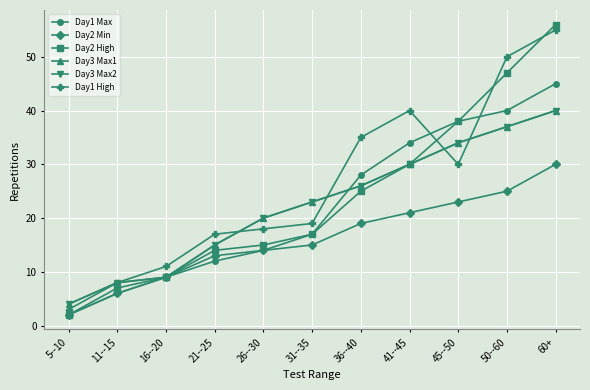

Reading left to right, transcribe all the data shown in this chart.

Day1 Max: 5--10=2	11--15=6	16--20=9	21--25=12	26--30=14	31--35=17	36--40=28	41--45=34	45--50=38	50--60=40	60+=45
Day2 Min: 5--10=2	11--15=6	16--20=9	21--25=13	26--30=14	31--35=15	36--40=19	41--45=21	45--50=23	50--60=25	60+=30
Day2 High: 5--10=2	11--15=7	16--20=9	21--25=14	26--30=15	31--35=17	36--40=25	41--45=30	45--50=38	50--60=47	60+=56
Day3 Max1: 5--10=4	11--15=8	16--20=9	21--25=15	26--30=20	31--35=23	36--40=26	41--45=30	45--50=34	50--60=37	60+=40
Day3 Max2: 5--10=4	11--15=8	16--20=9	21--25=15	26--30=20	31--35=23	36--40=26	41--45=30	45--50=34	50--60=37	60+=40
Day1 High: 5--10=3	11--15=8	16--20=11	21--25=17	26--30=18	31--35=19	36--40=35	41--45=40	45--50=30	50--60=50	60+=55